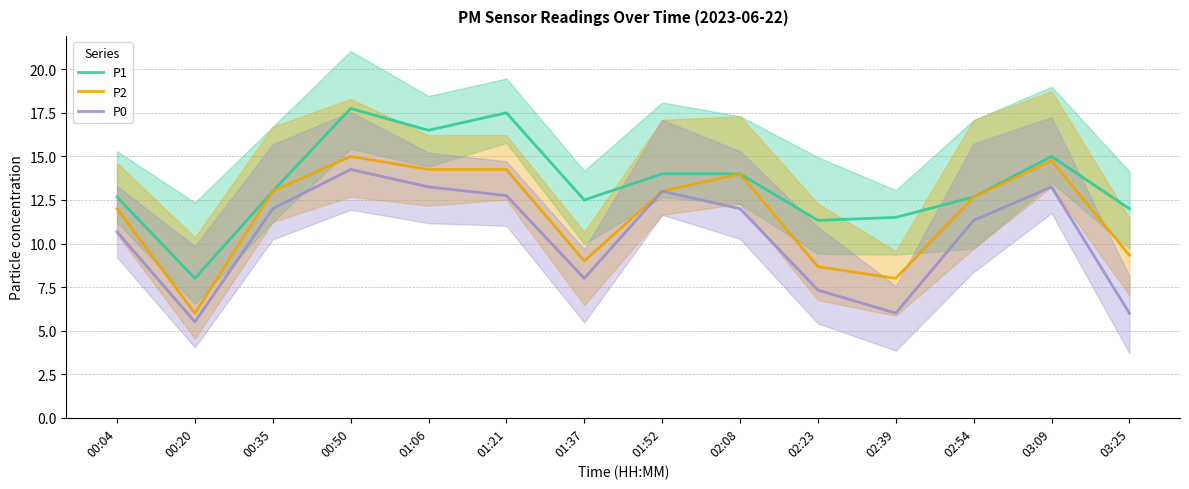

Reading left to right, transcribe all the data shown in this chart.

P1: 12.7	8.0	13.0	17.8	16.5	17.5	12.5	14.0	14.0	11.3	11.5	12.7	15.0	12.0
P2: 12.0	6.0	13.0	15.0	14.2	14.2	9.0	13.0	14.0	8.7	8.0	12.7	14.8	9.3
P0: 10.7	5.5	12.0	14.2	13.2	12.8	8.0	13.0	12.0	7.3	6.0	11.3	13.2	6.0